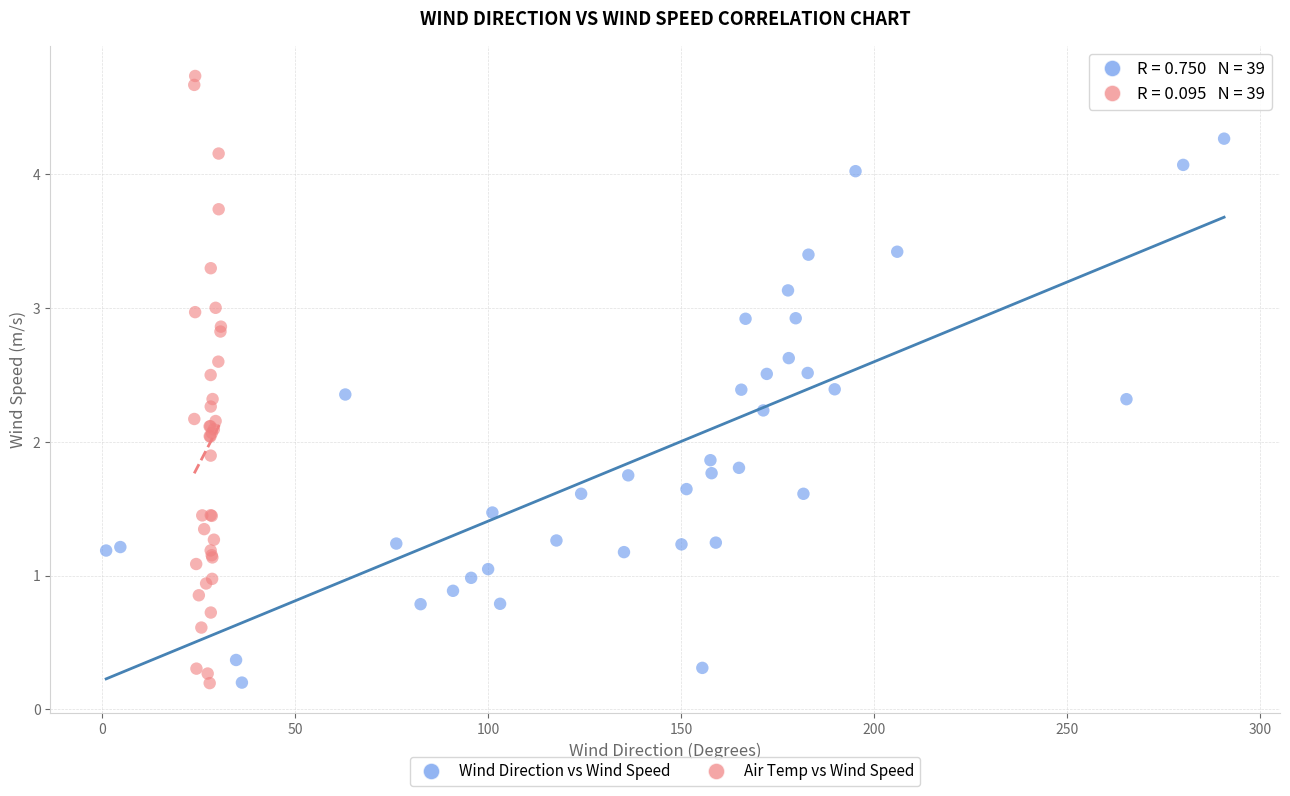

Which series has the largest Y range (max minus min)?

Air Temp vs Wind Speed